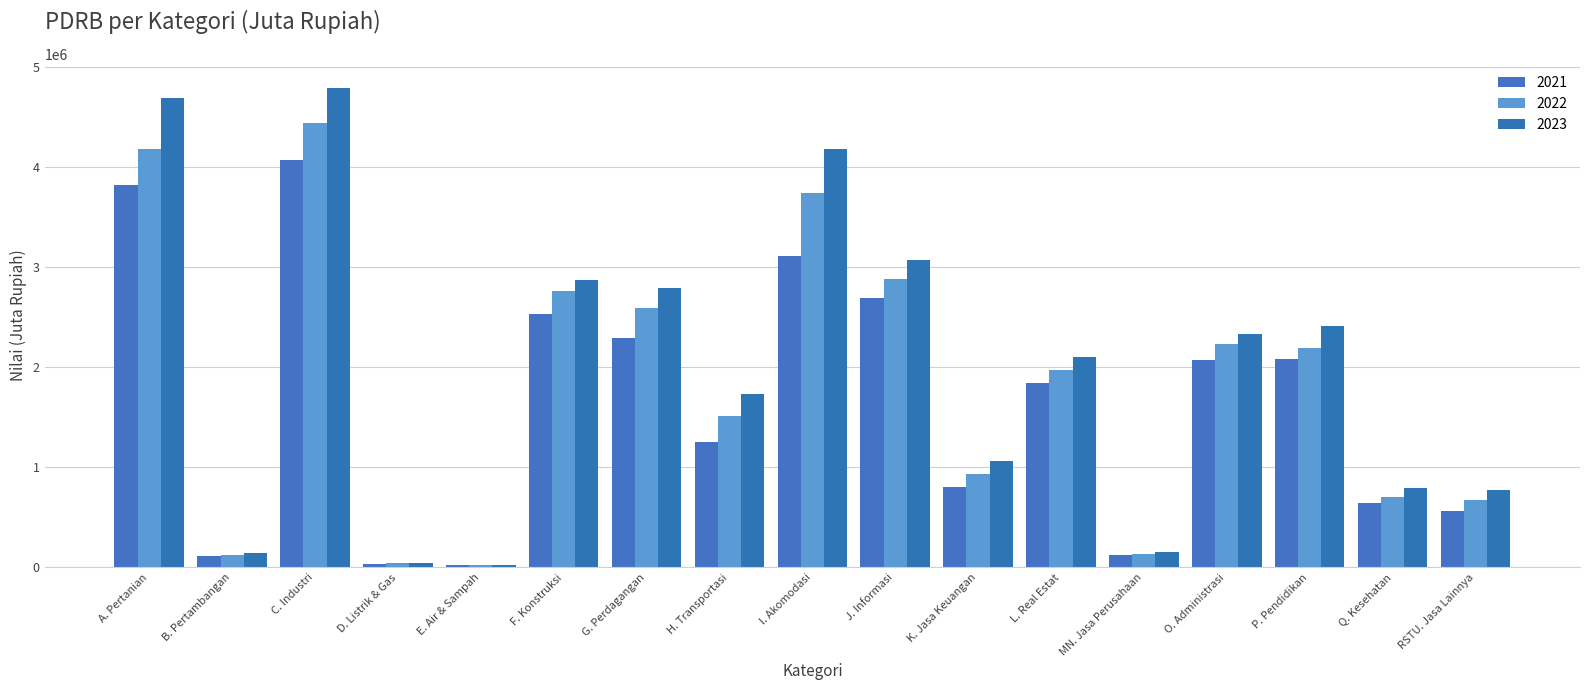

What are all the series names shown in the legend?

2021, 2022, 2023